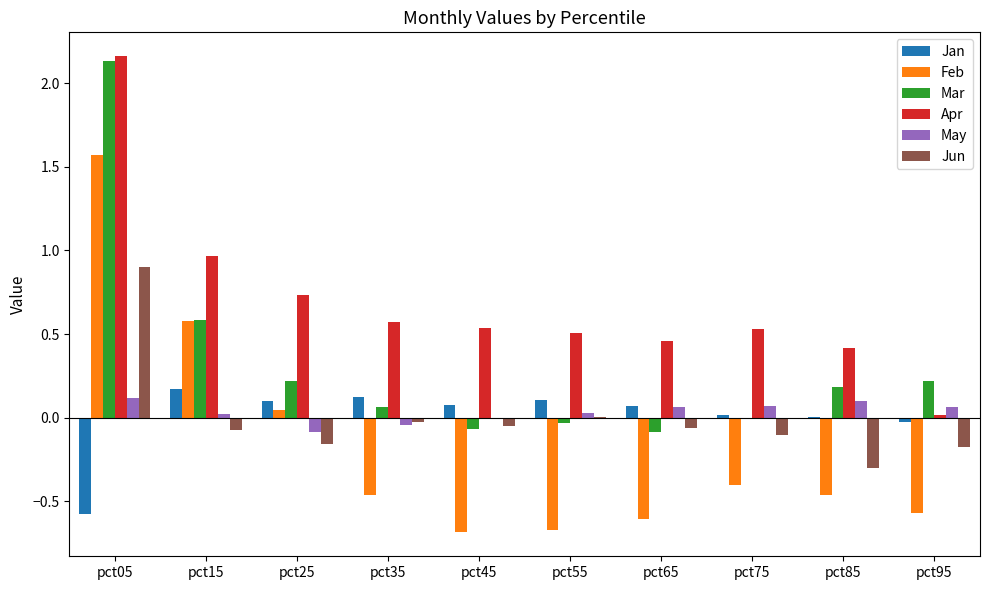

Where is Apr nearest to the value 1?

pct15